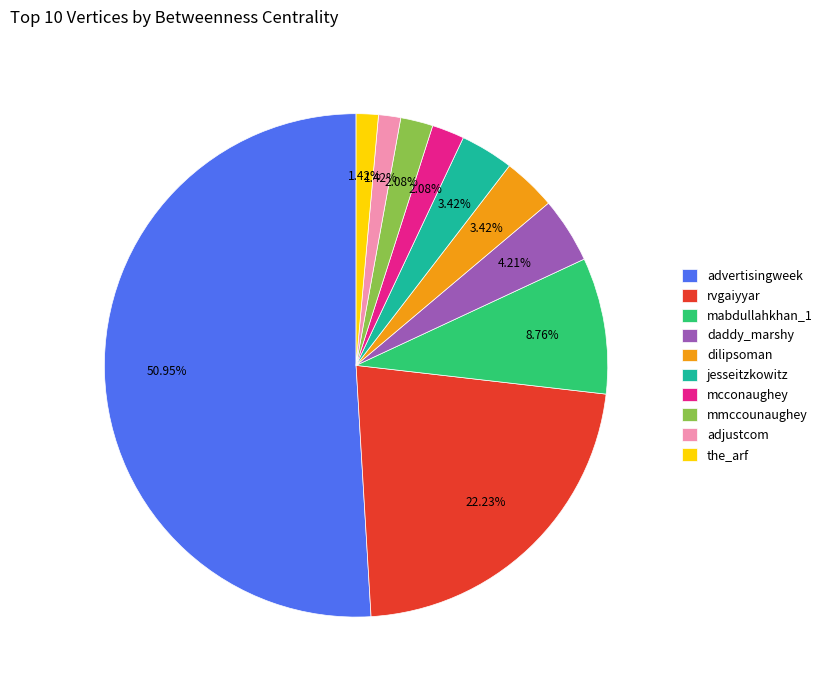

To the nearest percent, what portion does daddy_marshy represent?

4%